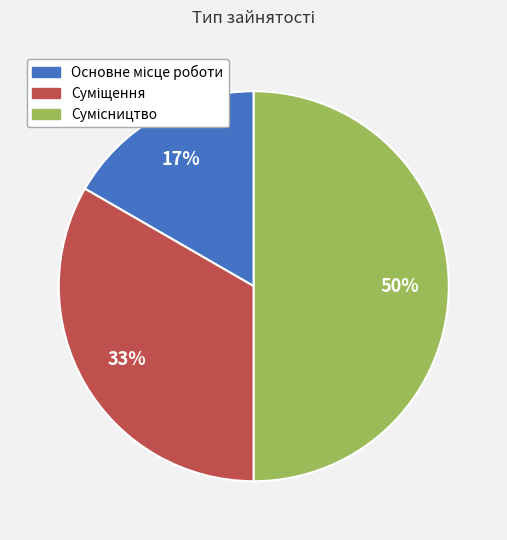

To the nearest percent, what is the average slice percentage?

33%